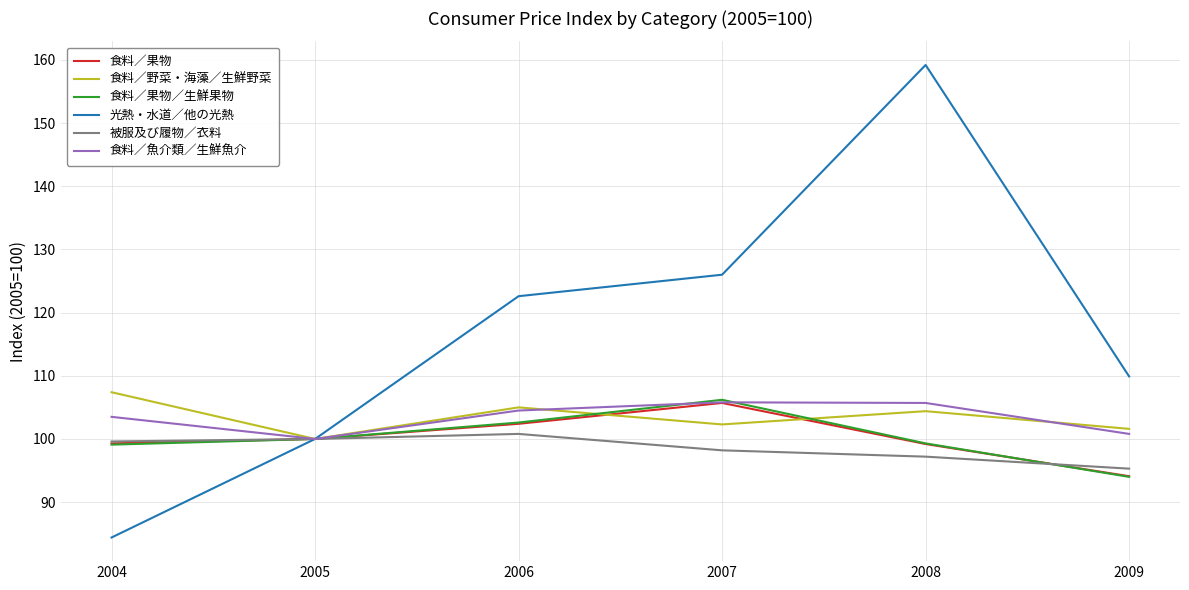

What is the approximate value of 食料／果物／生鮮果物 at 2006?

102.6